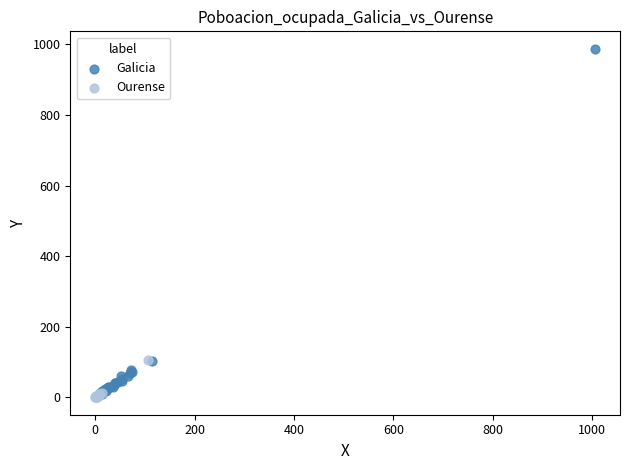

Which series has the widest spread of Y values?

Galicia